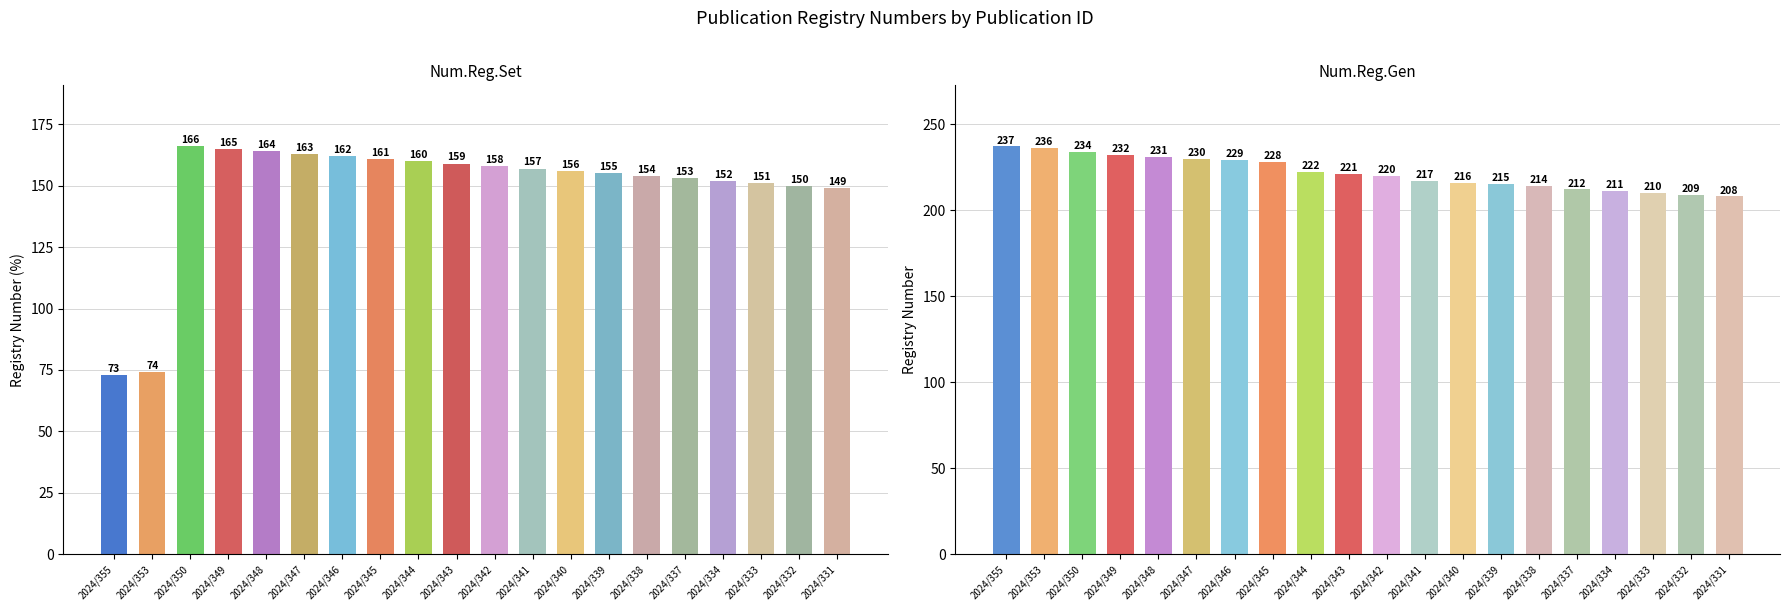

Which series has the largest range (max minus min)?

Num.Reg.Set